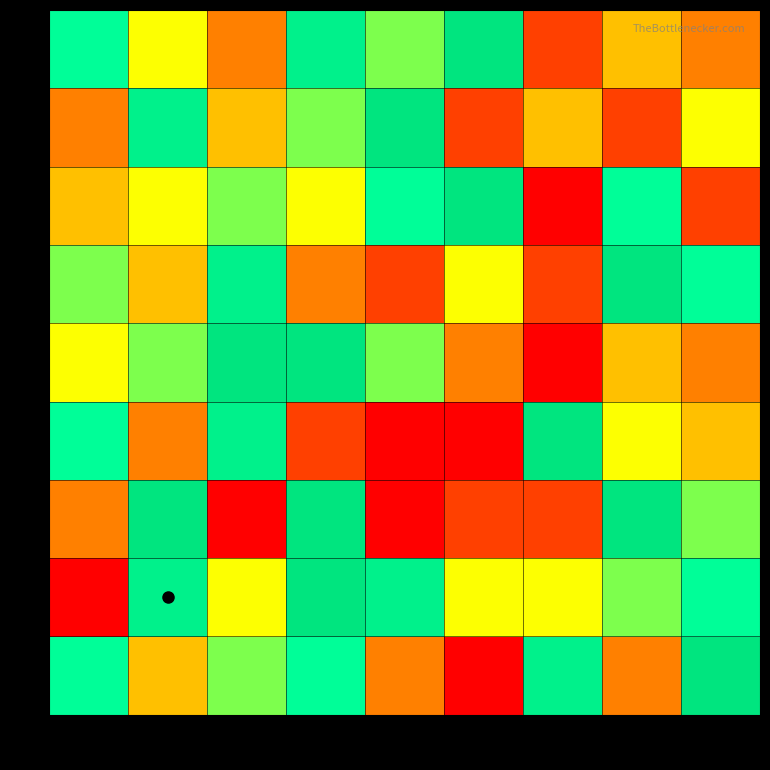

Between 7 and 8, which is larger?

8